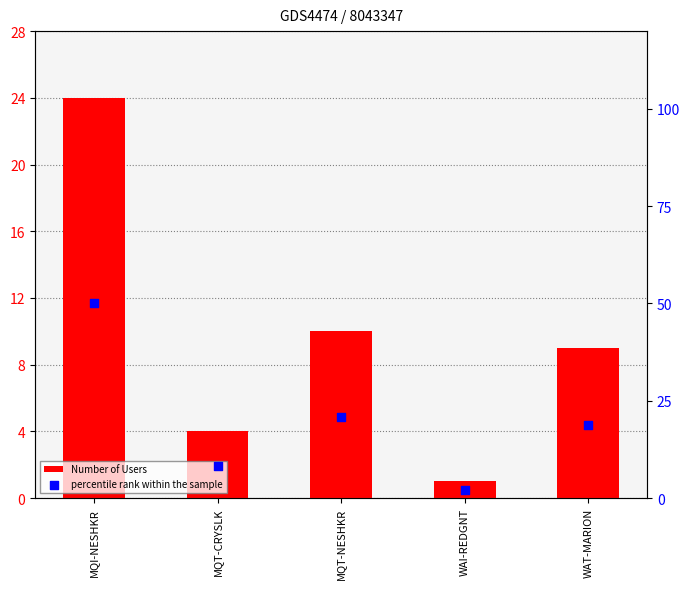

What is the total value across all series at MQT-NESHKR?

30.8